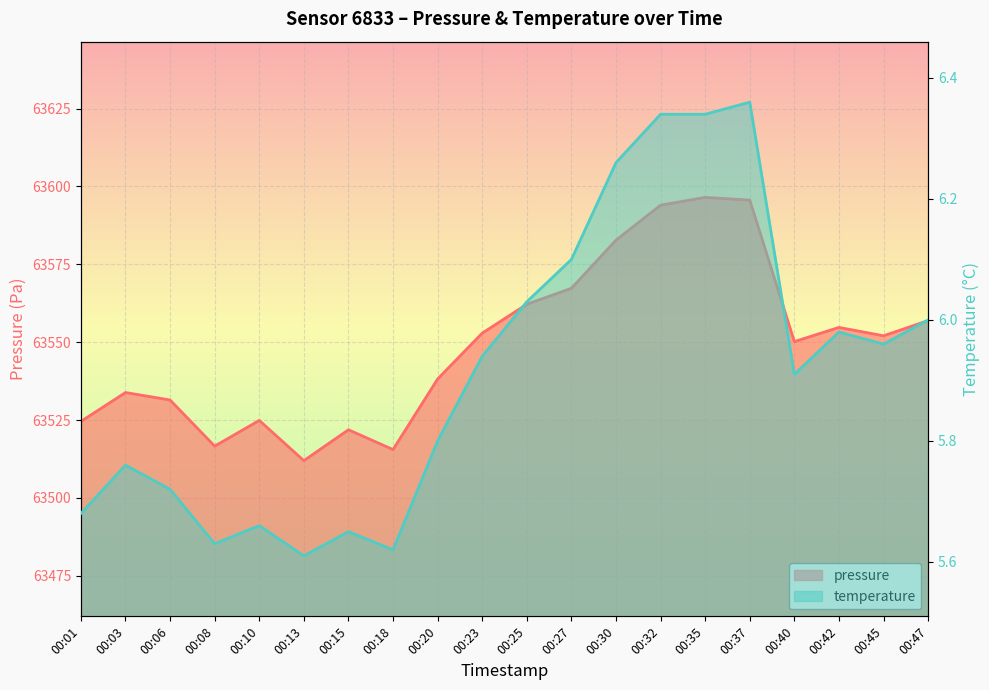

List the labels in order of temperature value, smallest first.

00:13, 00:18, 00:08, 00:15, 00:10, 00:01, 00:06, 00:03, 00:20, 00:40, 00:23, 00:45, 00:42, 00:47, 00:25, 00:27, 00:30, 00:32, 00:35, 00:37